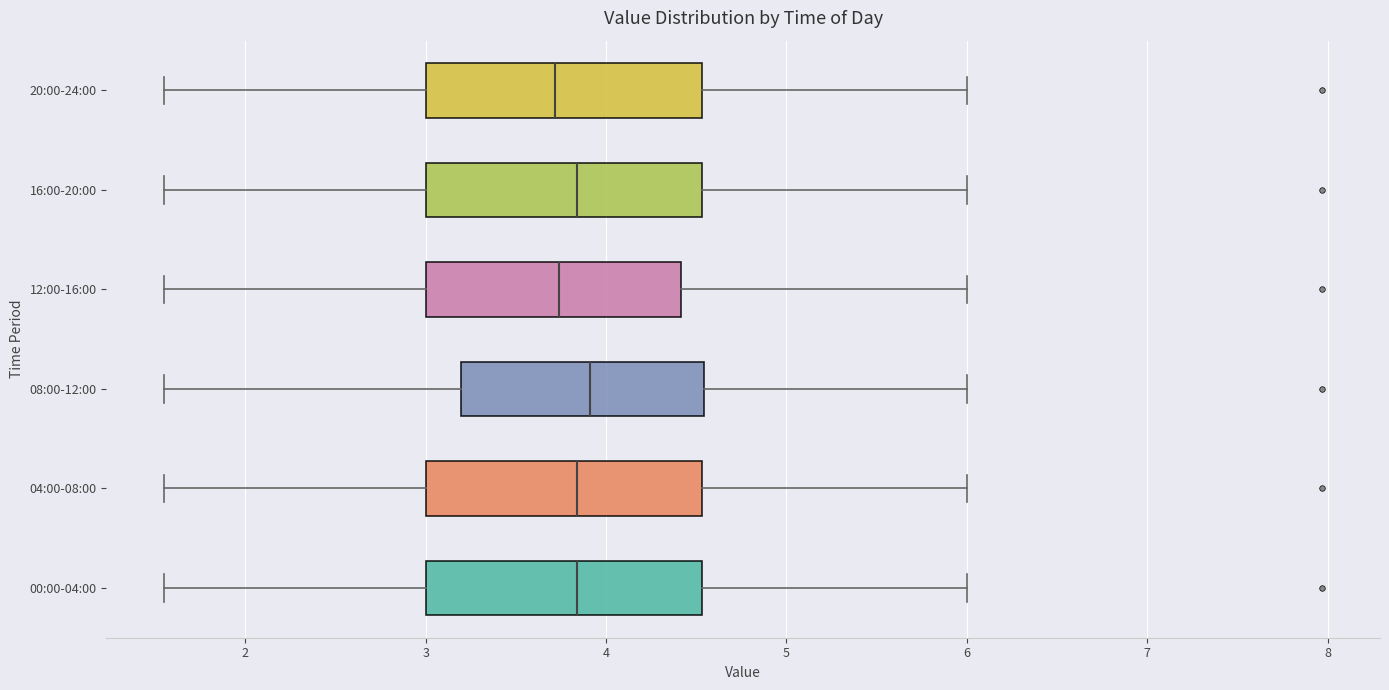

Reading bottom to top, read every box against the x-axis: the position of its median line, the range the box covers, and the ends of its whiskers. The values are not printed on the chart, so give them approximately, as read against the axis.

00:00-04:00: median 3.8, box 3.0 to 4.5, whiskers 1.6 to 6.0
04:00-08:00: median 3.8, box 3.0 to 4.5, whiskers 1.6 to 6.0
08:00-12:00: median 3.9, box 3.2 to 4.5, whiskers 1.6 to 6.0
12:00-16:00: median 3.7, box 3.0 to 4.4, whiskers 1.6 to 6.0
16:00-20:00: median 3.8, box 3.0 to 4.5, whiskers 1.6 to 6.0
20:00-24:00: median 3.7, box 3.0 to 4.5, whiskers 1.6 to 6.0